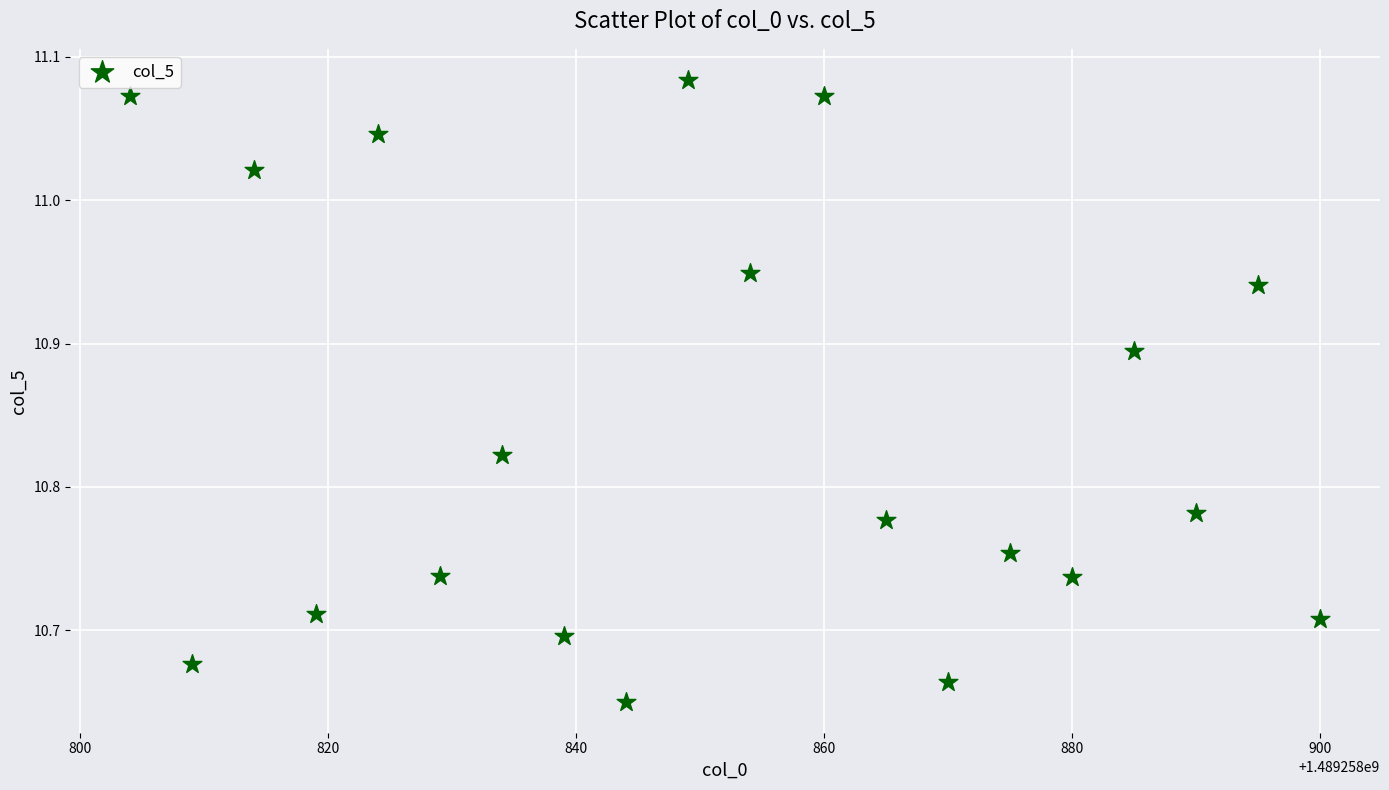

What is the range of X values (max minus min)?

96.0